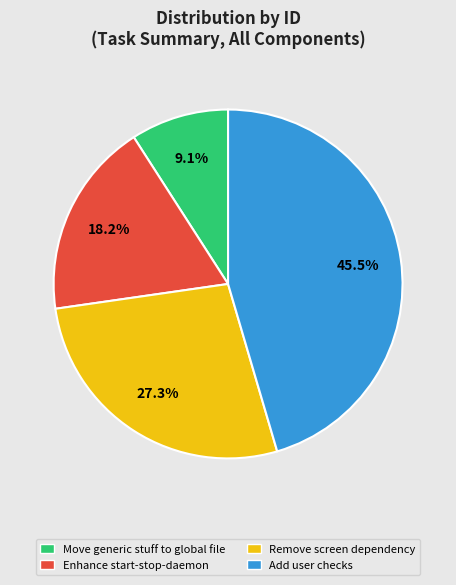

How many segments does this pie chart have?

4